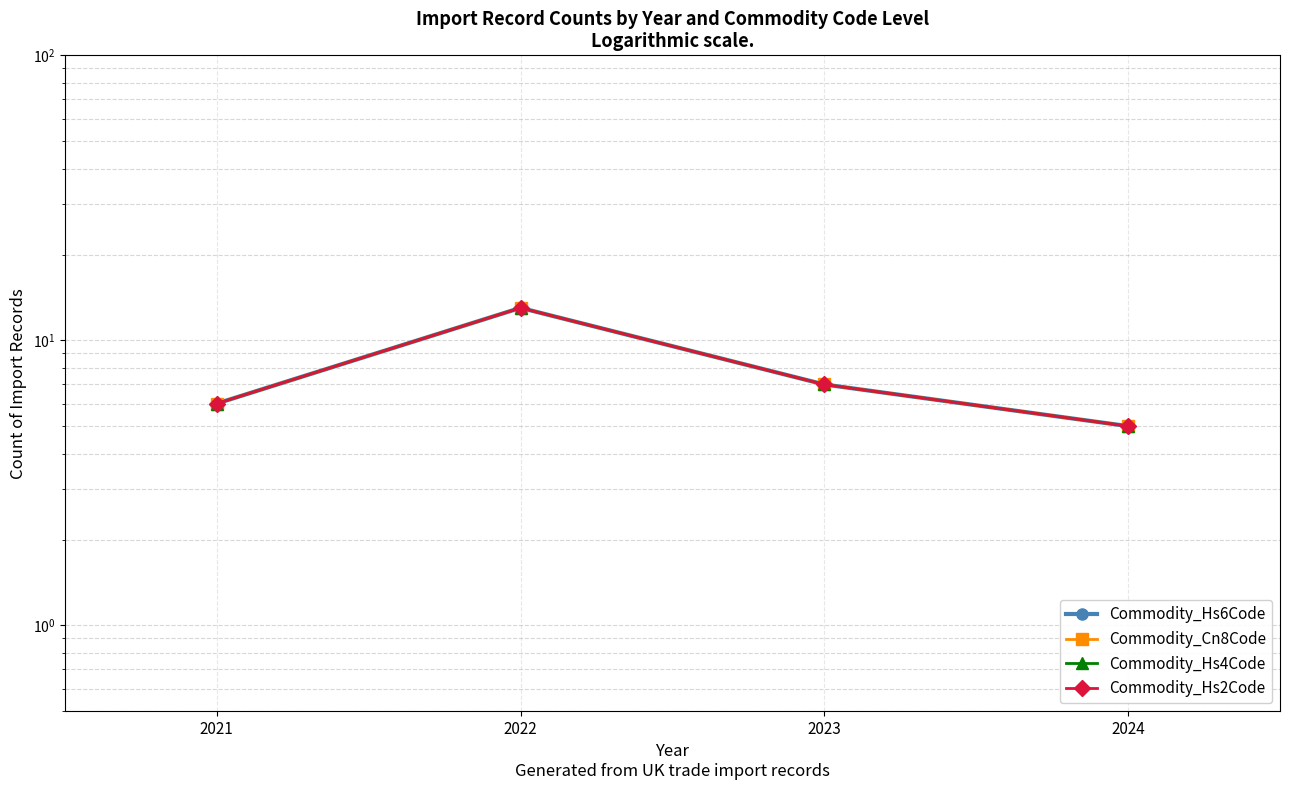

How many lines are shown in the chart?

4